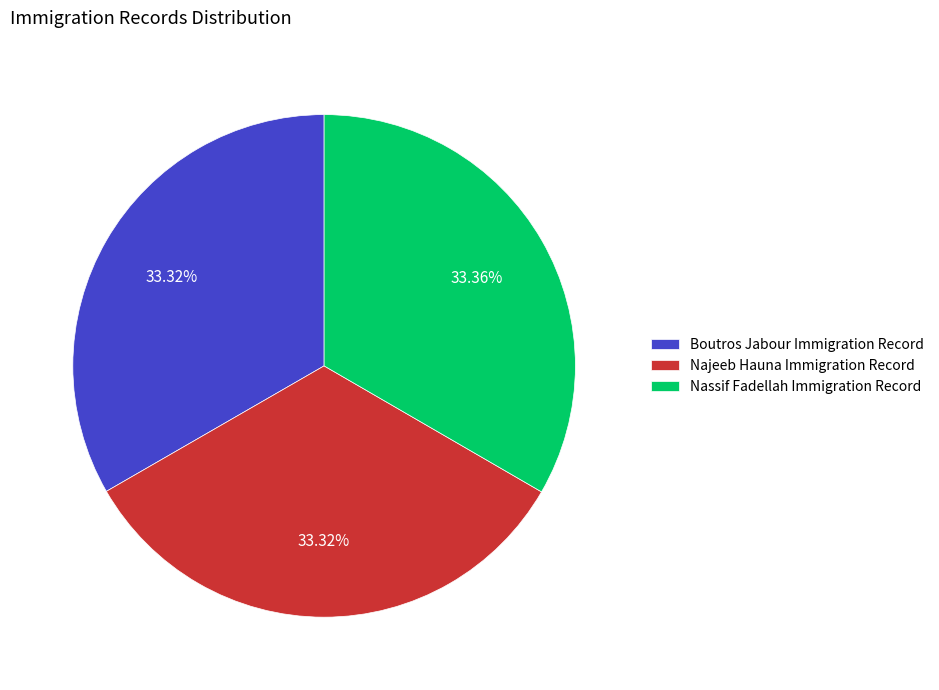

What is the ratio of the value at Boutros Jabour Immigration Record to the value at Nassif Fadellah Immigration Record?

1.0